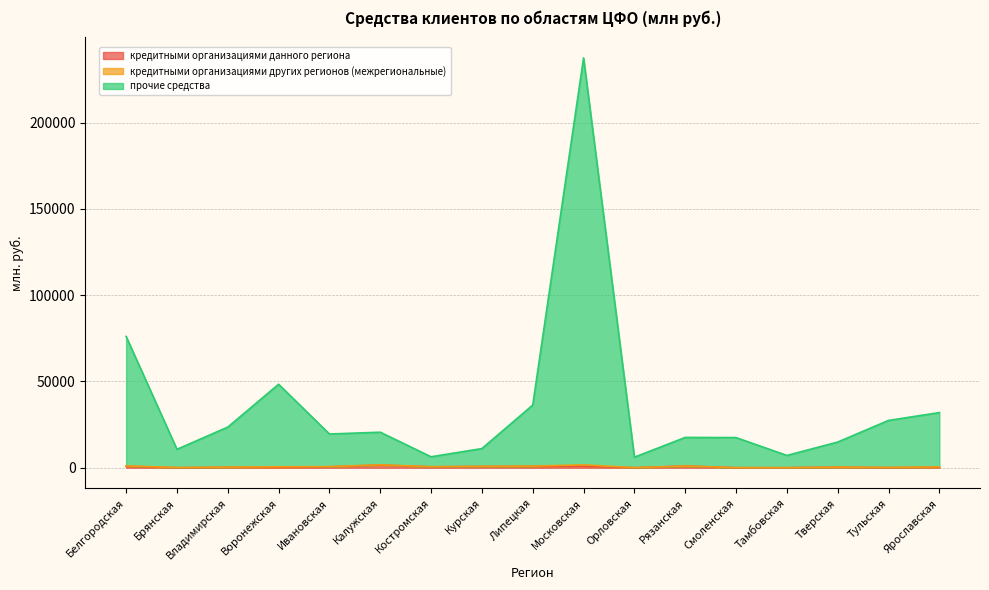

Where is the first local minimum for кредитными организациями данного региона?

Брянская